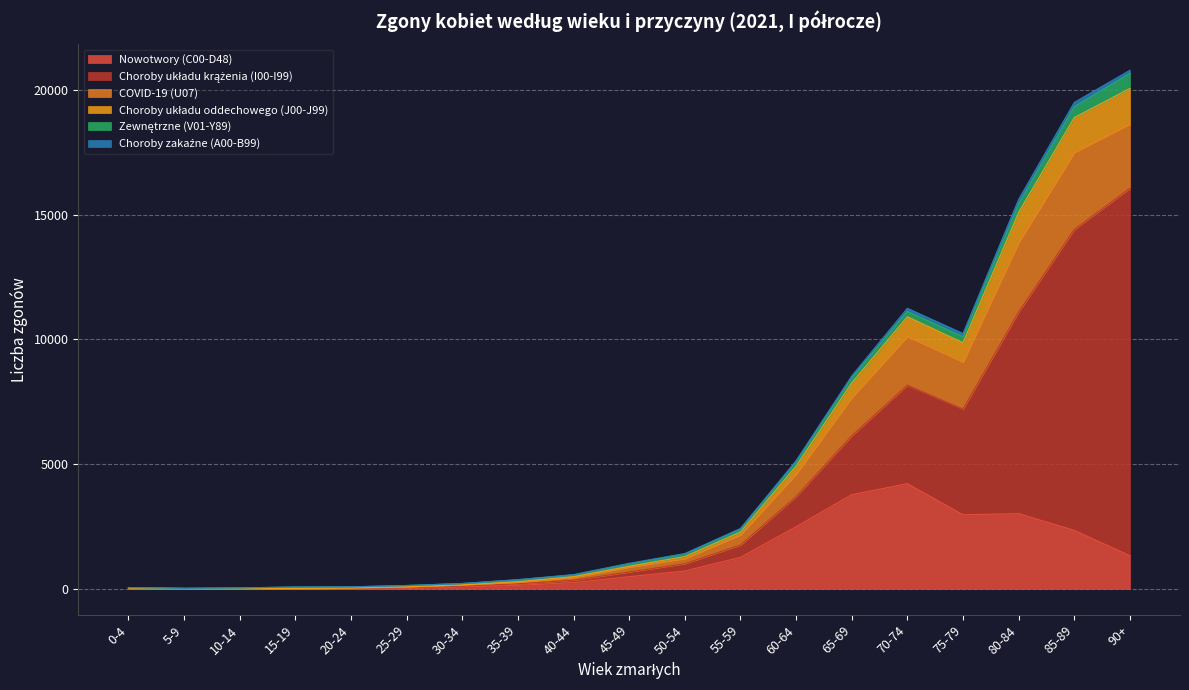

At which category does Nowotwory (C00-D48) reach its first local peak?

70-74